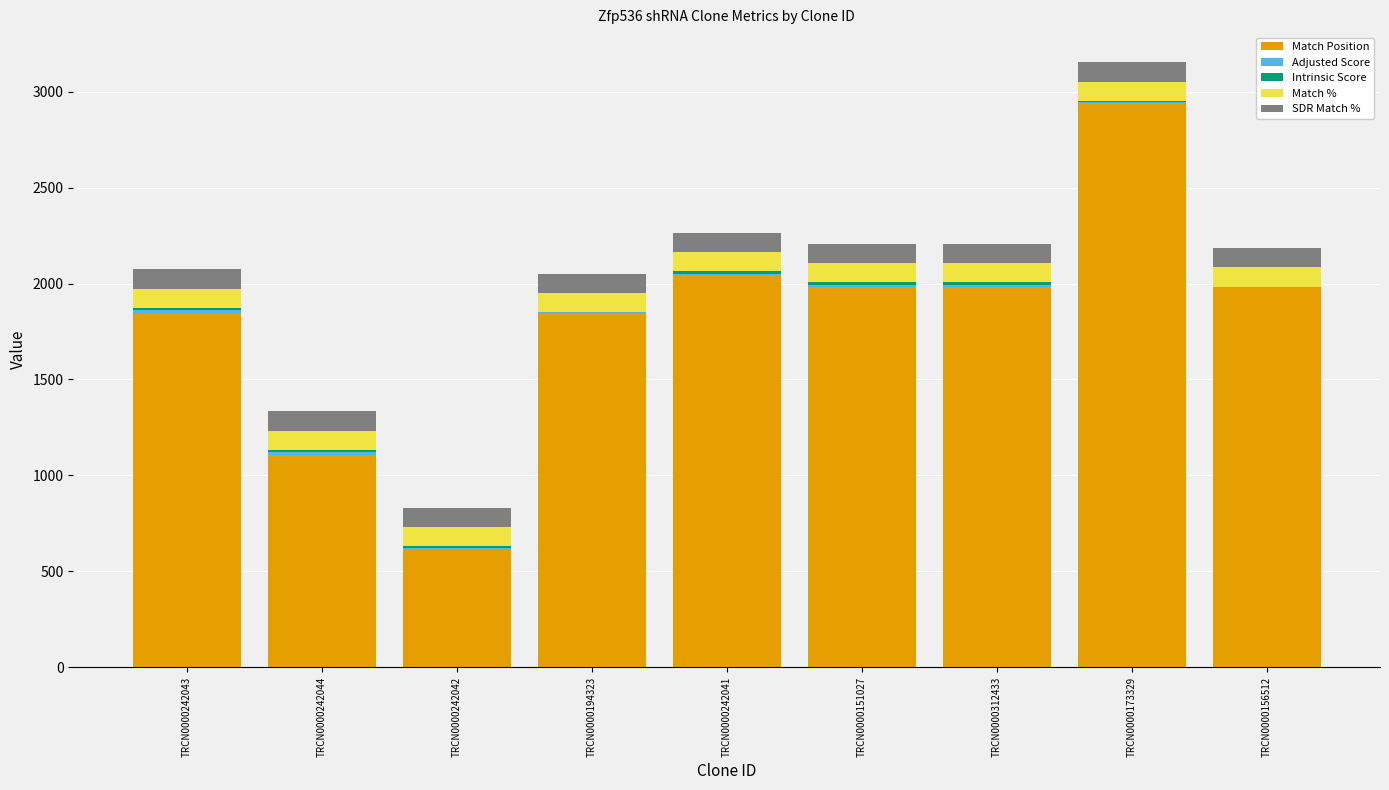

Is it true that Match Position equals 777.6 at TRCN0000312433?

False